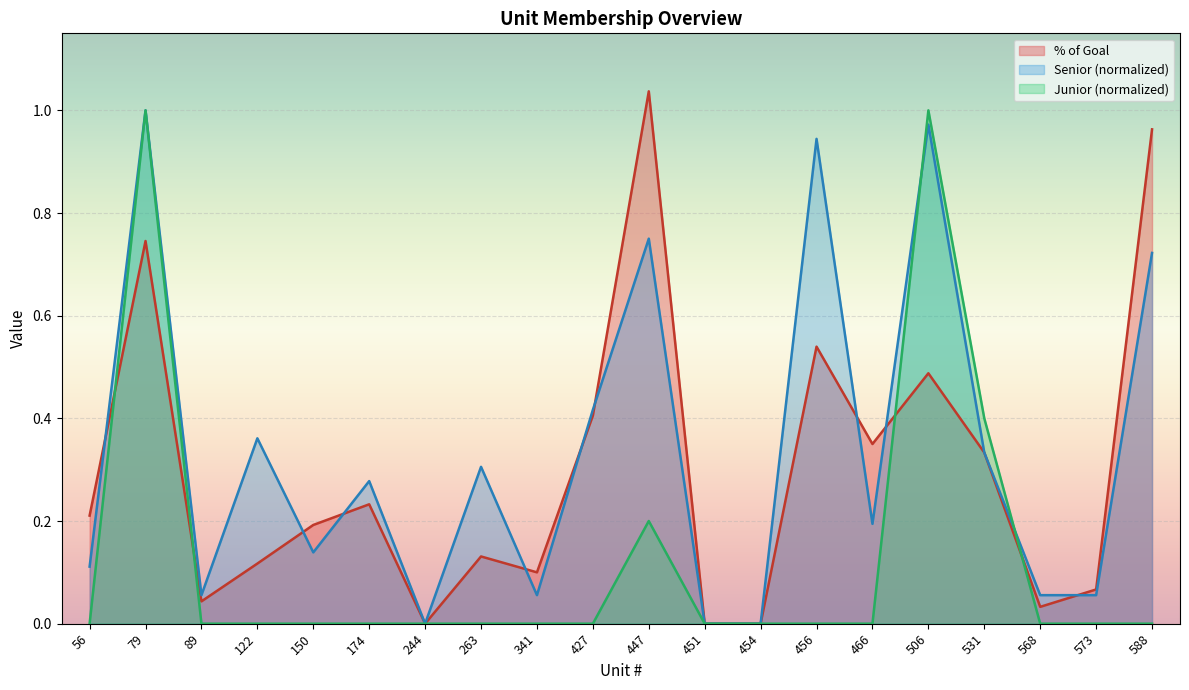

The Junior series shows -0.4 at 588. True or false?

False